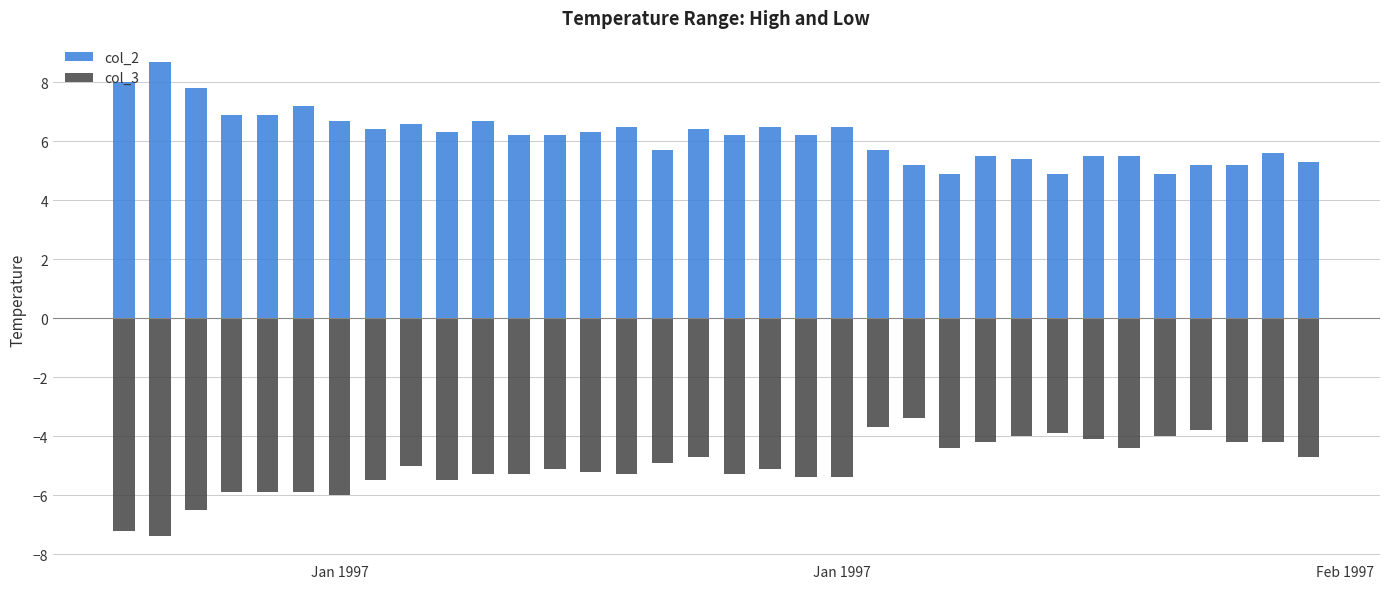

What are all the series names shown in the legend?

col_2, col_3